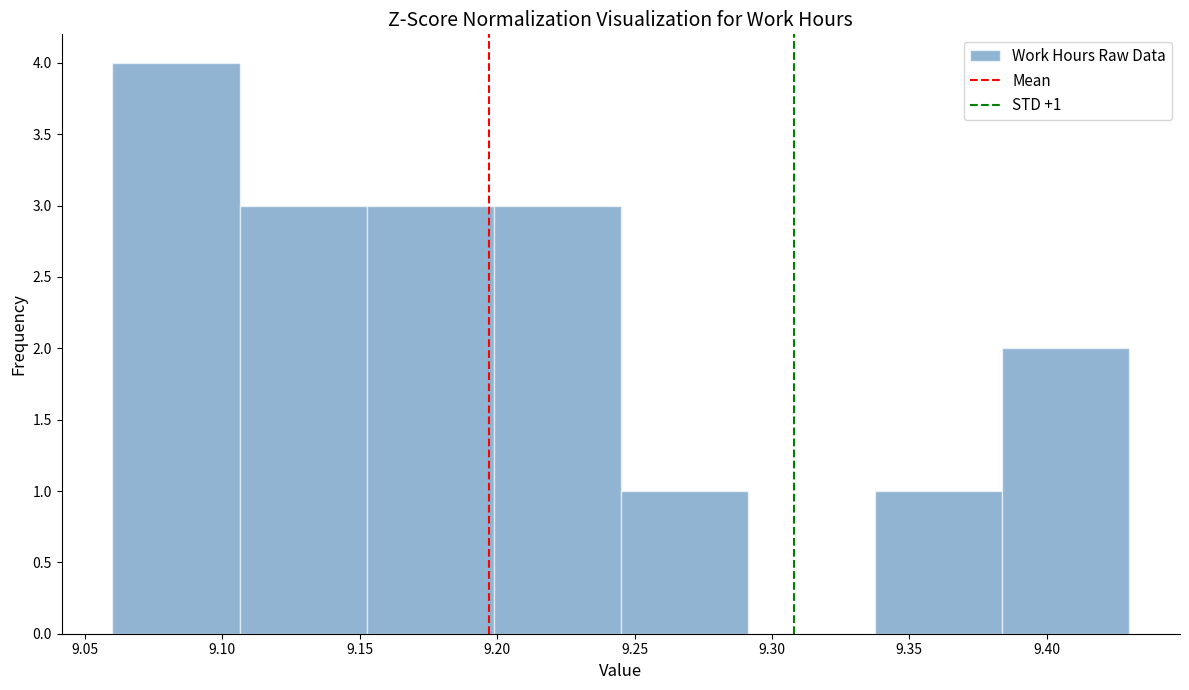

Which range on the x-axis has the tallest bar?

9.060 to 9.105